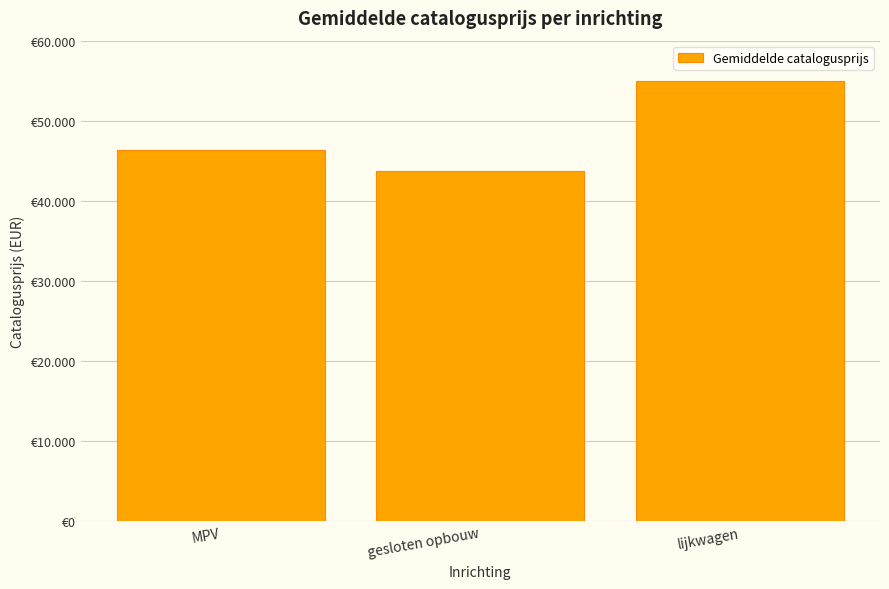

Where does the data first go above 46309?

MPV